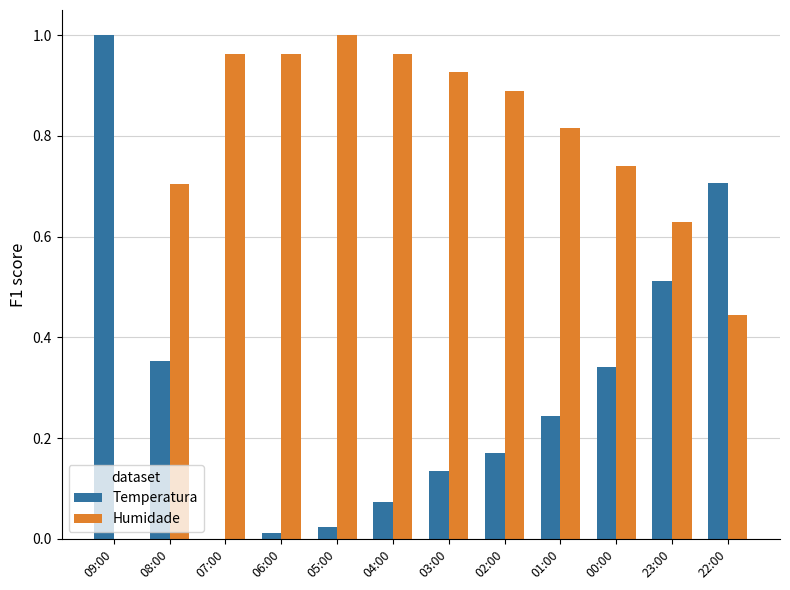

Which series changed the most between 07:00 and 01:00?

Temperatura